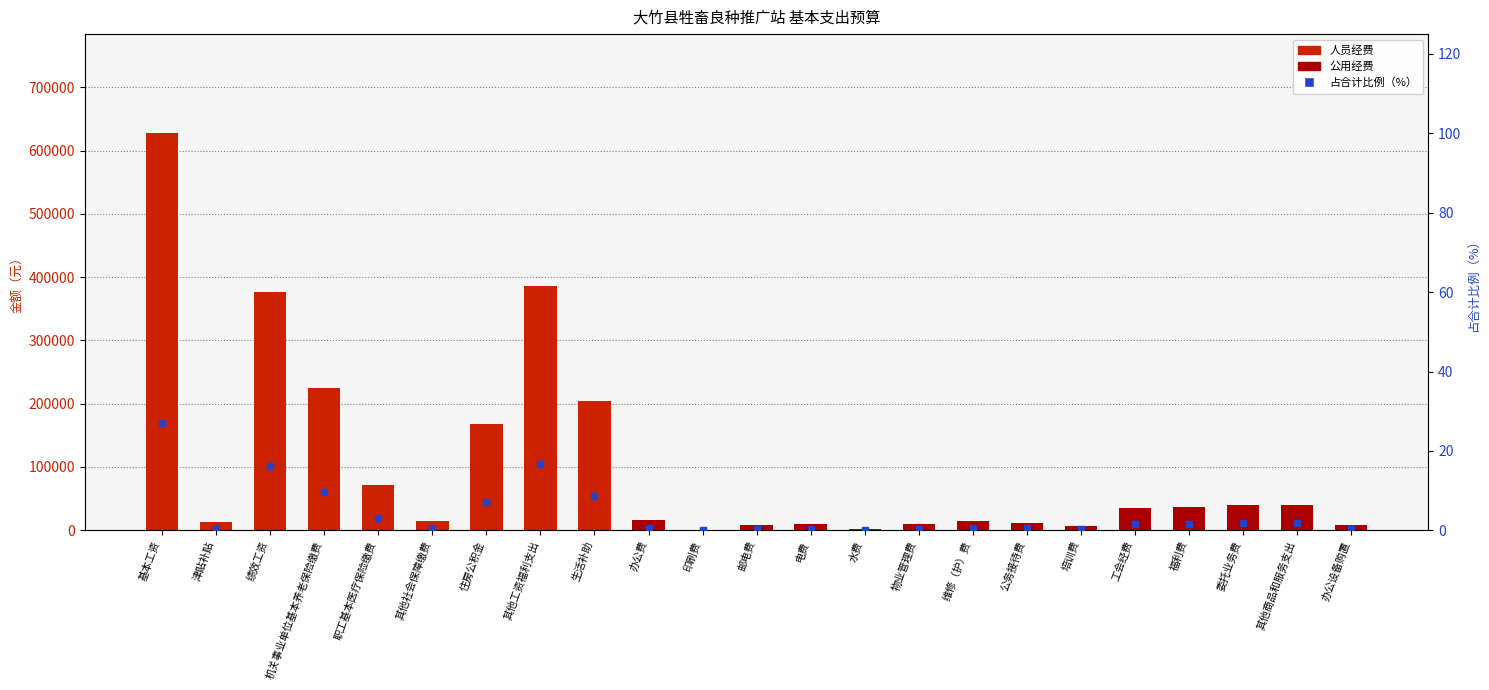

What is the total value across all series at 邮电费?

9000.4